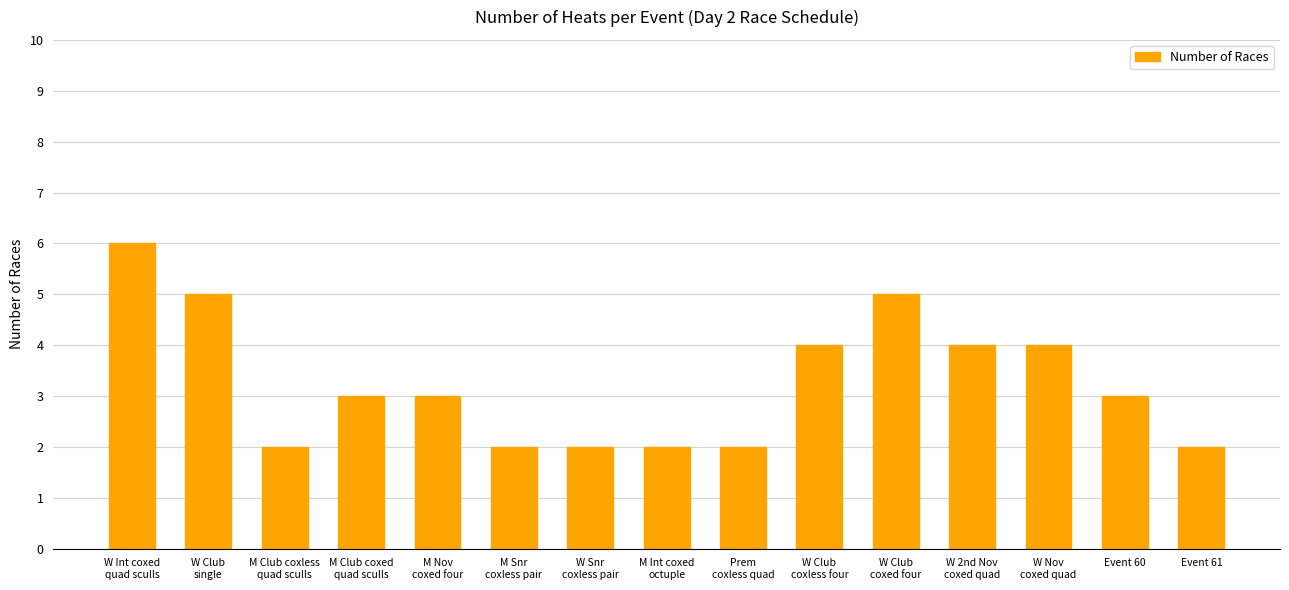

Which category has the highest value across all series?

W Int coxed
quad sculls